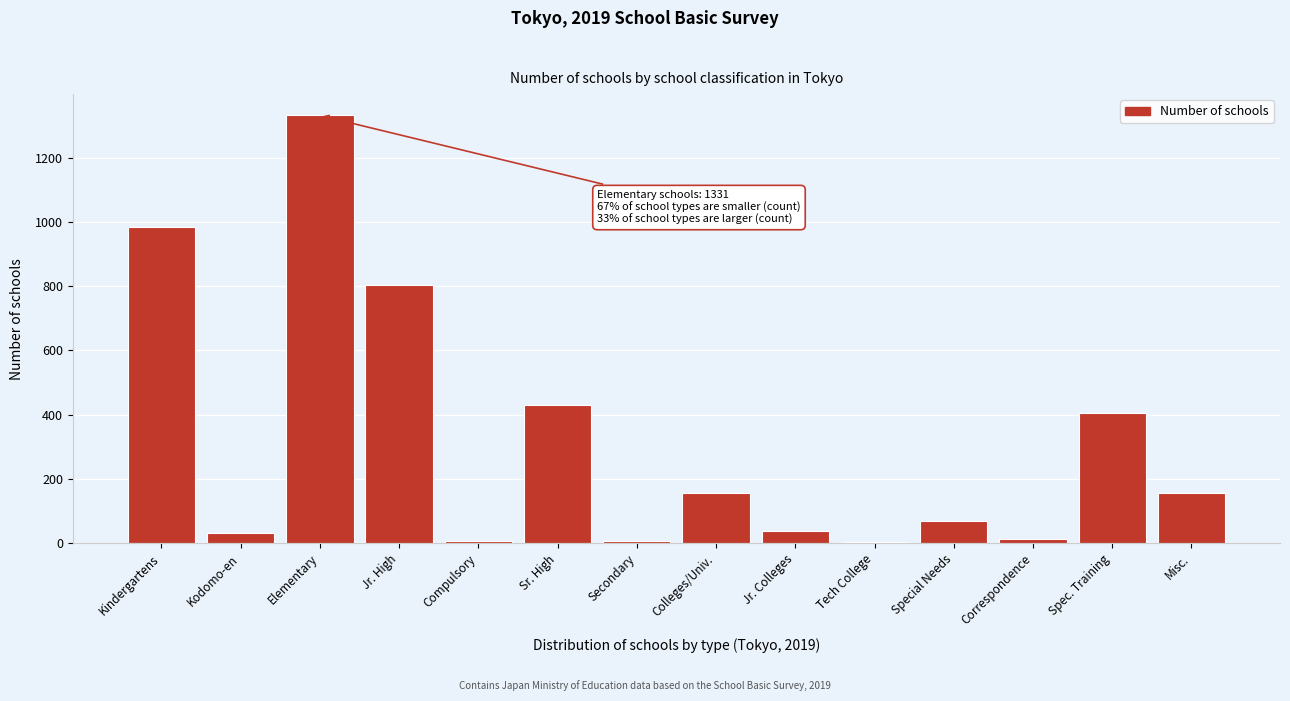

True or false: the data shows 156 at Misc..

True